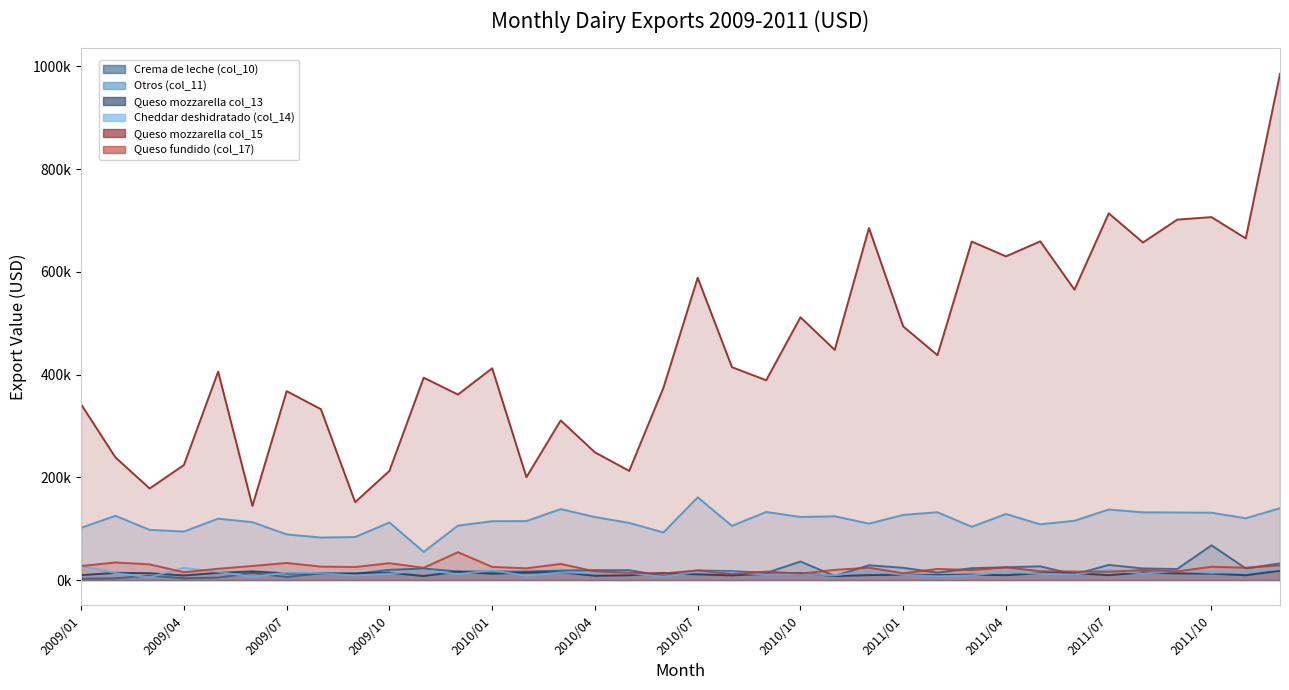

At how many categories does at least one series exceed 178972?

33